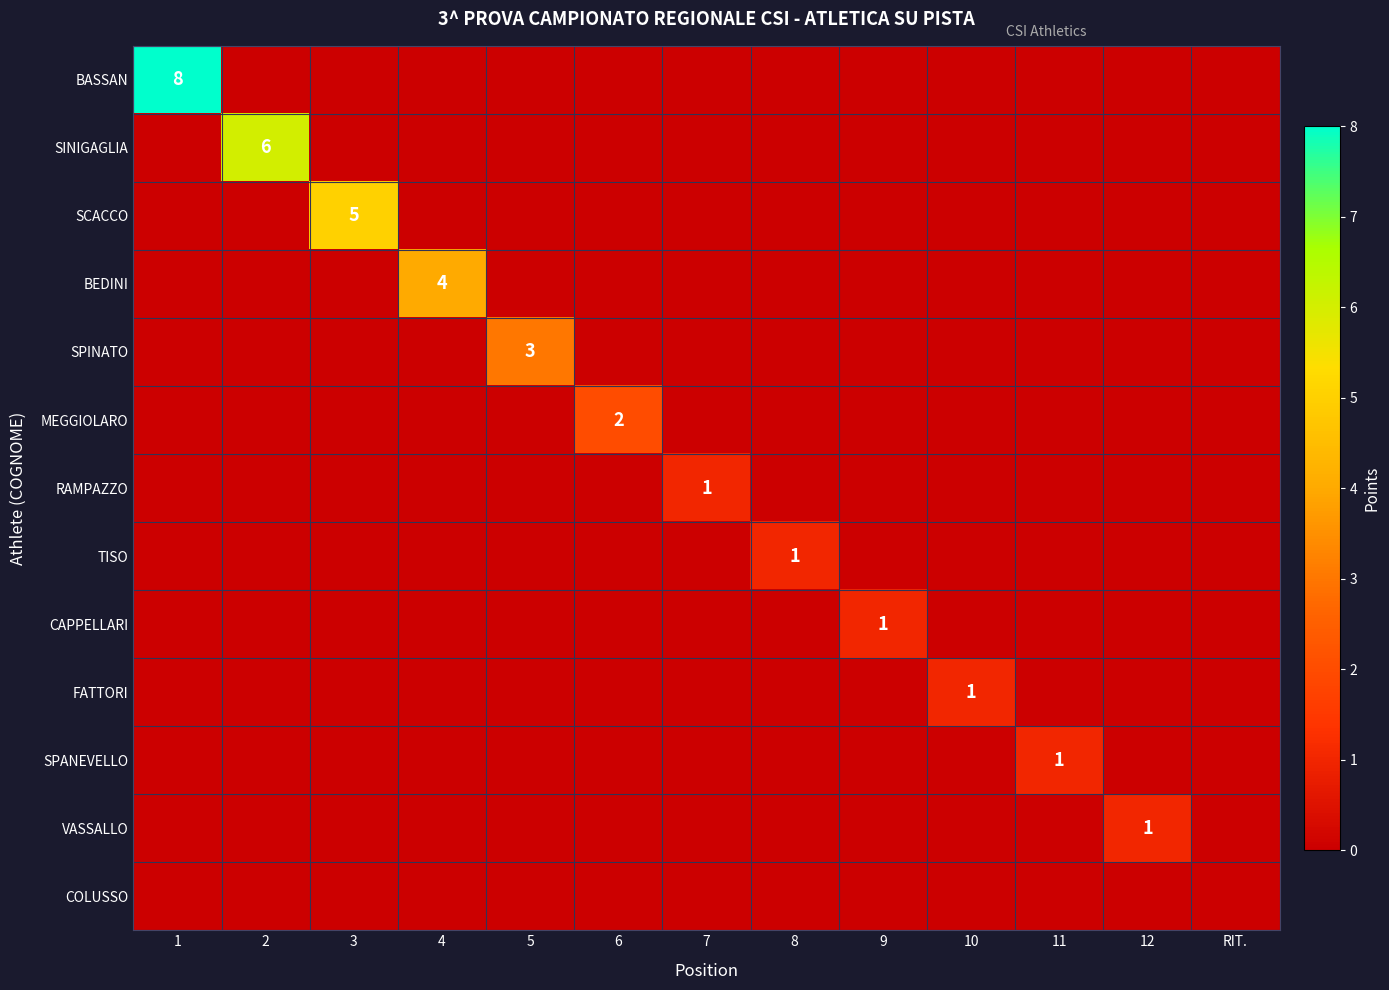

The value of SPANEVELLO at 11 is 1. True or false?

True